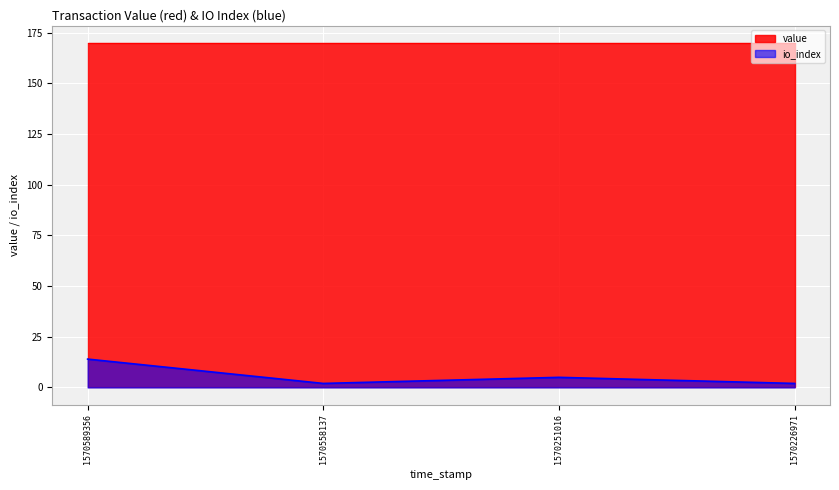

Which has a higher value, 1570226971 or 1570558137?

1570226971